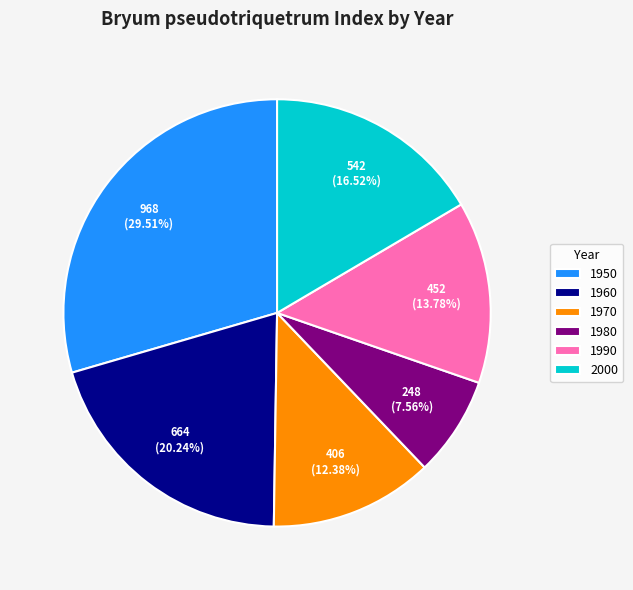

To the nearest percent, what is the difference between the largest and smallest slice percentages?

22%